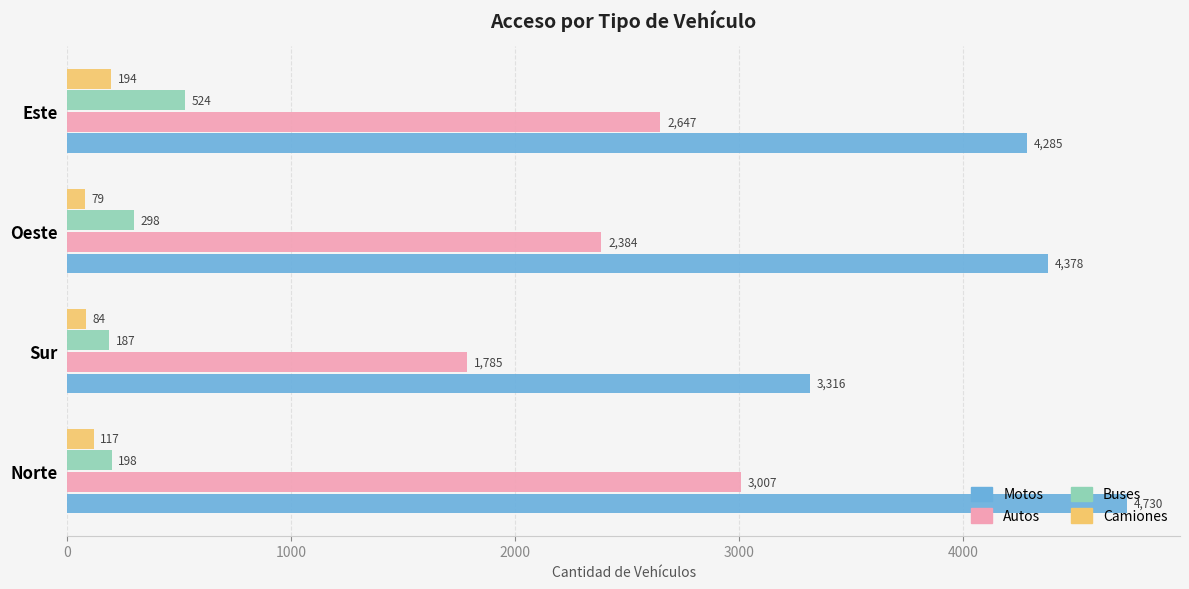

At which label does Buses reach its minimum?

Sur